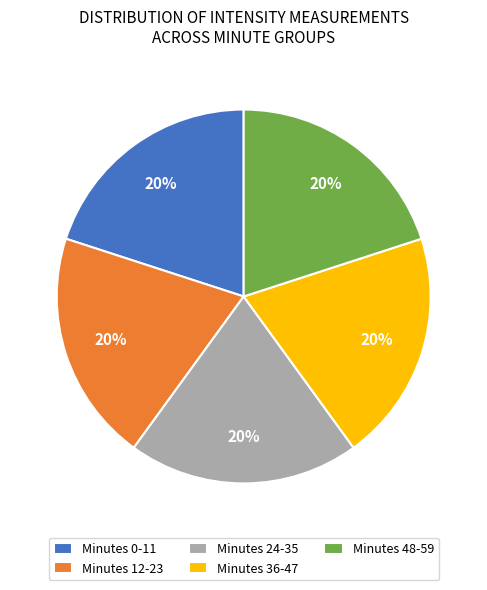

To the nearest percent, what portion does Minutes 48-59 represent?

20%